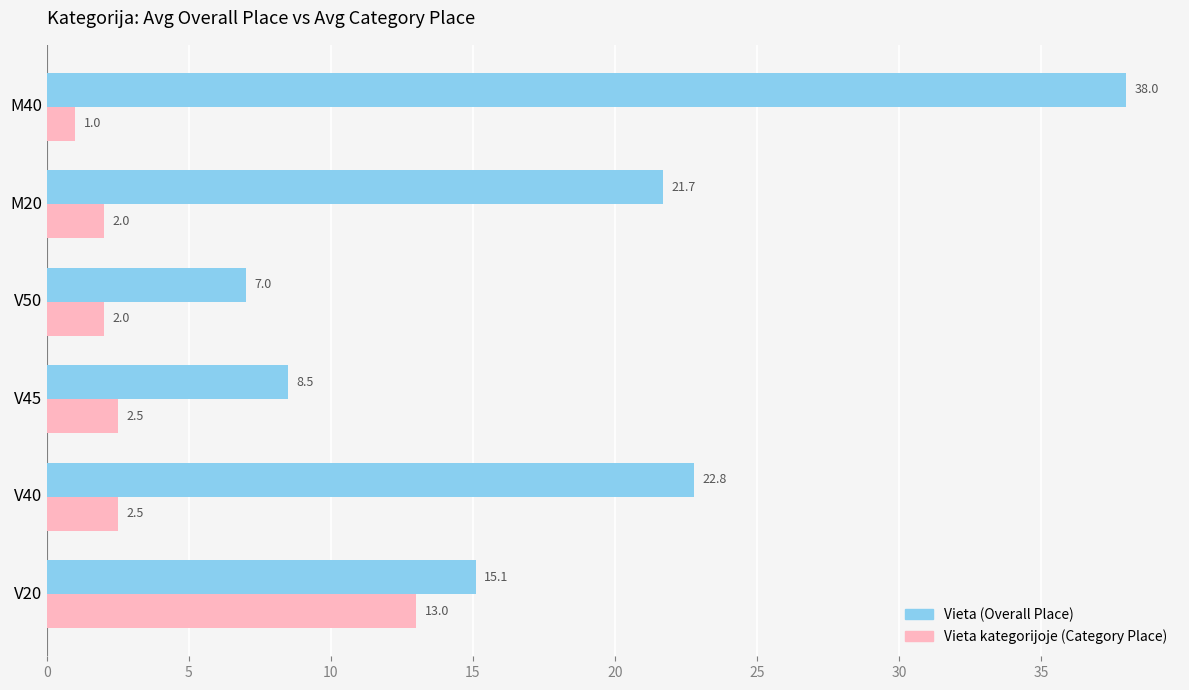

Which series has the largest range (max minus min)?

Vieta (Overall Place)